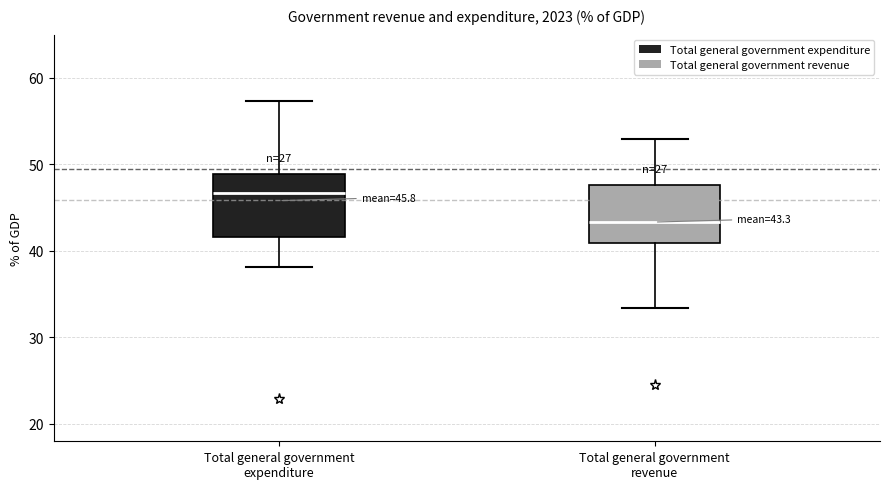

Which box's median line is the highest?

Total general government expenditure